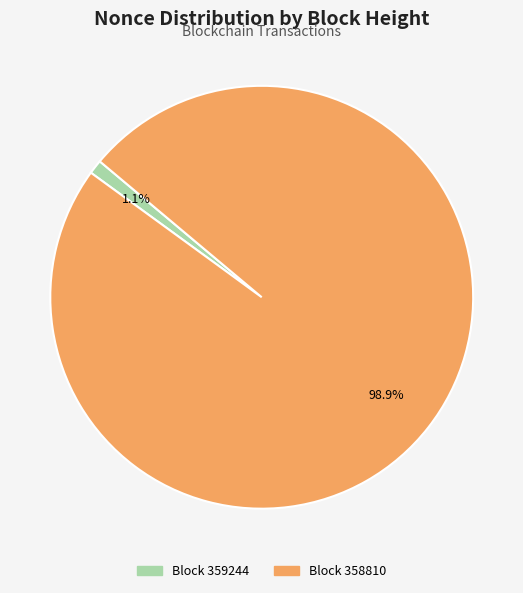

Is there any slice that represents more than half of the pie?

Yes